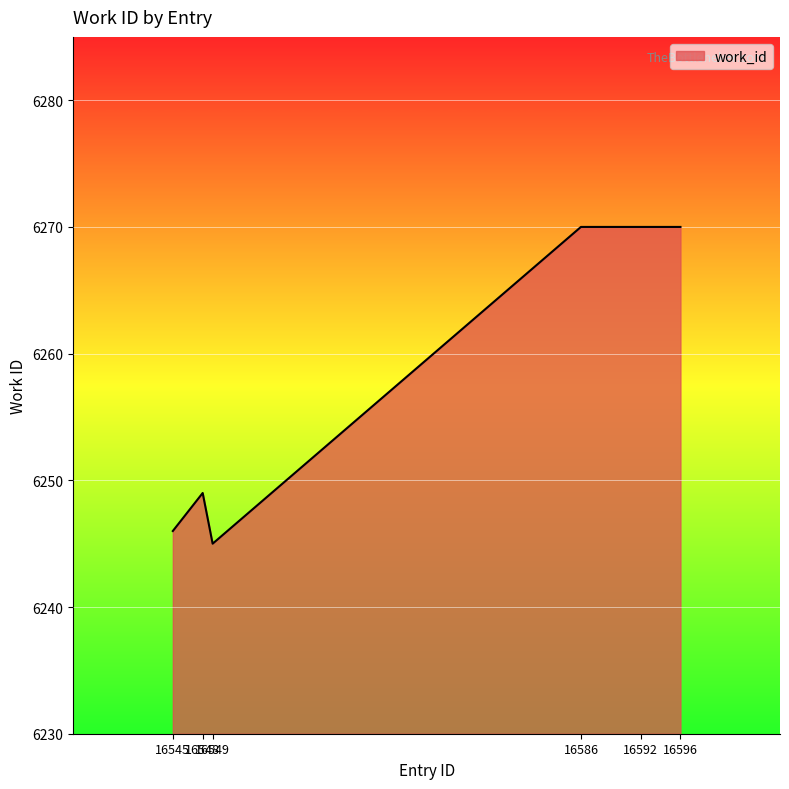

Which category has the lowest value across all series?

16549